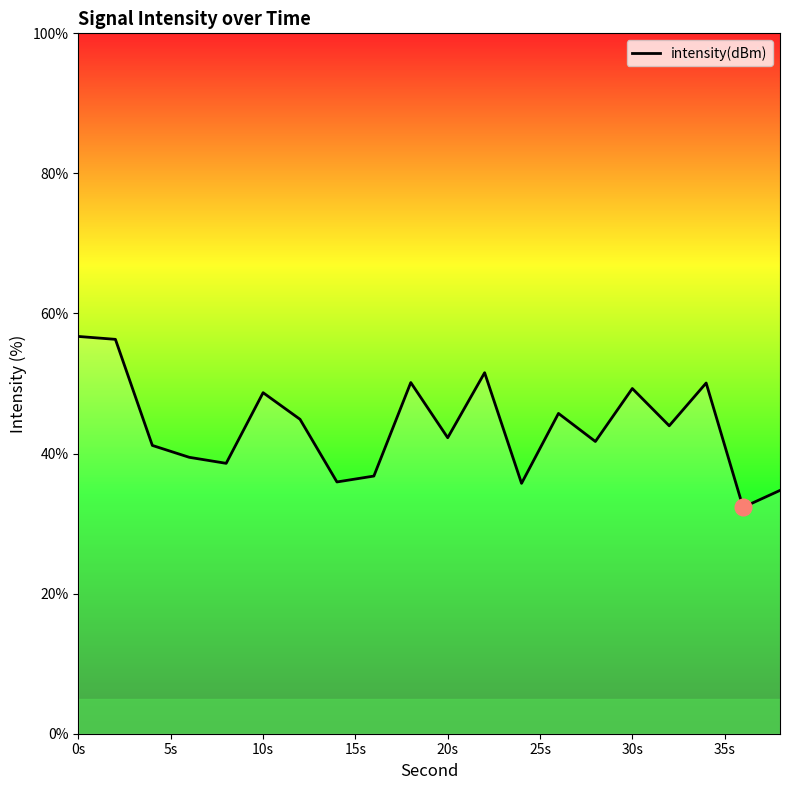

What is the maximum value shown in the chart?

56.7